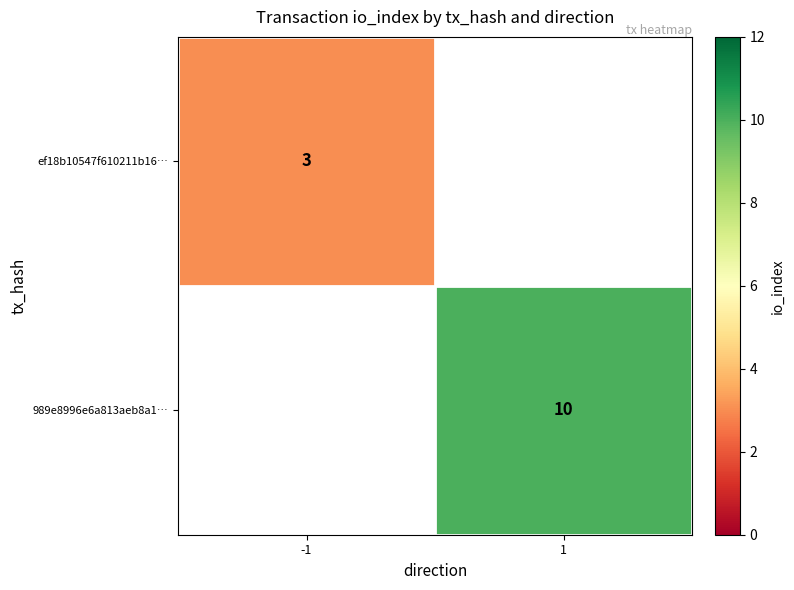

The value of ef18b10547f610211b16… at -1 is 3. True or false?

True